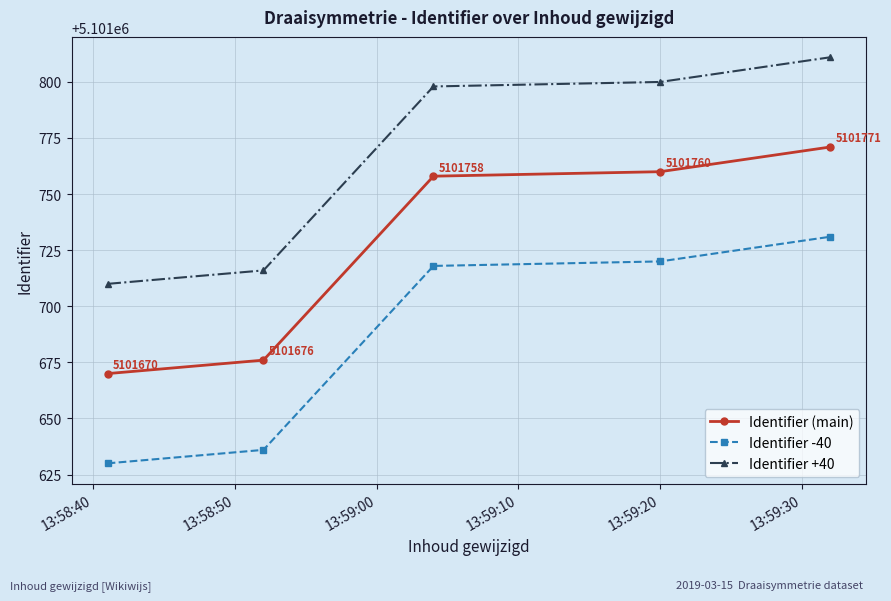

Which series has the largest total across all categories?

Identifier +40